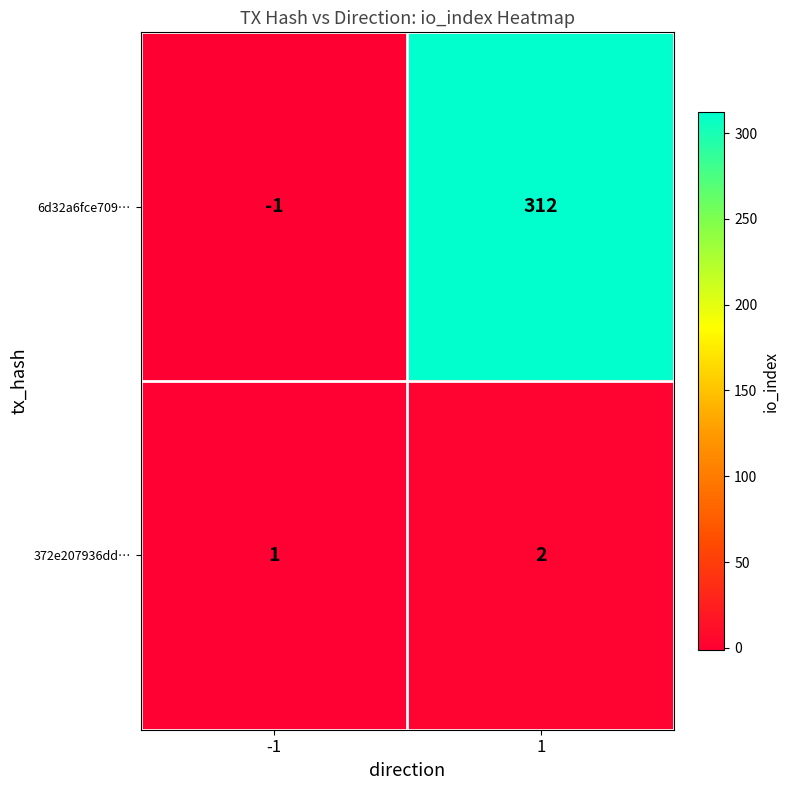

Which series has the largest total across all categories?

6d32a6fce709…